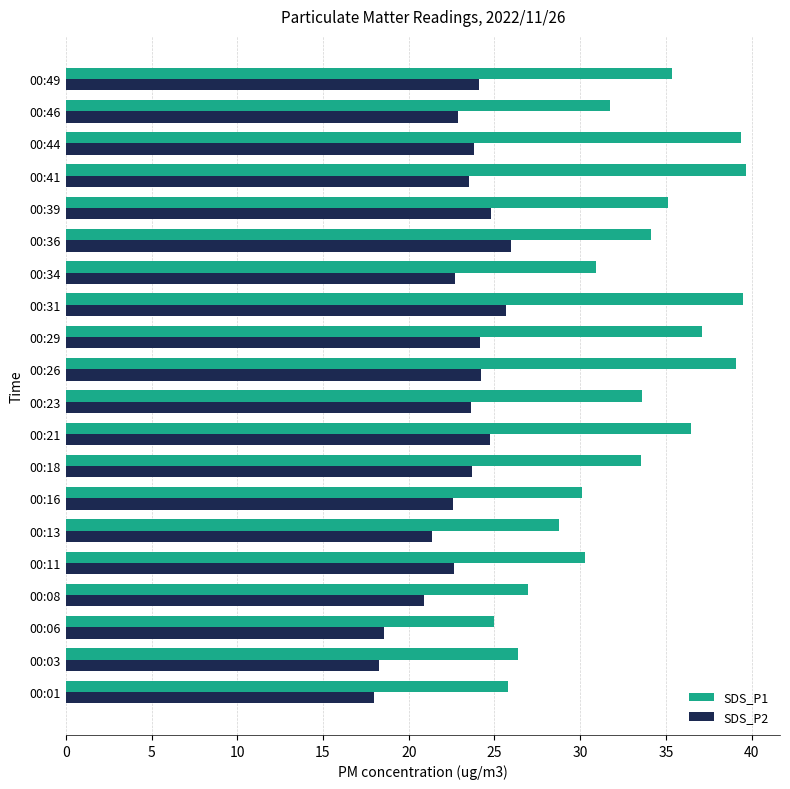

Between 00:08 and 00:49, which series saw the biggest shift?

SDS_P1